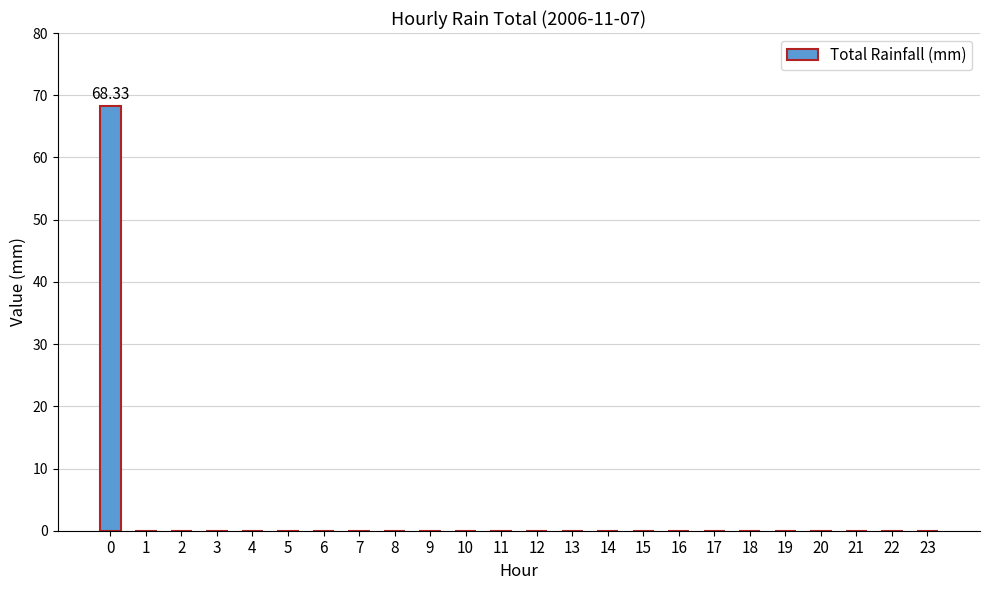

Reading left to right, transcribe all the data shown in this chart.

0=68.3	1=0.0	2=0.0	3=0.0	4=0.0	5=0.0	6=0.0	7=0.0	8=0.0	9=0.0	10=0.0	11=0.0	12=0.0	13=0.0	14=0.0	15=0.0	16=0.0	17=0.0	18=0.0	19=0.0	20=0.0	21=0.0	22=0.0	23=0.0